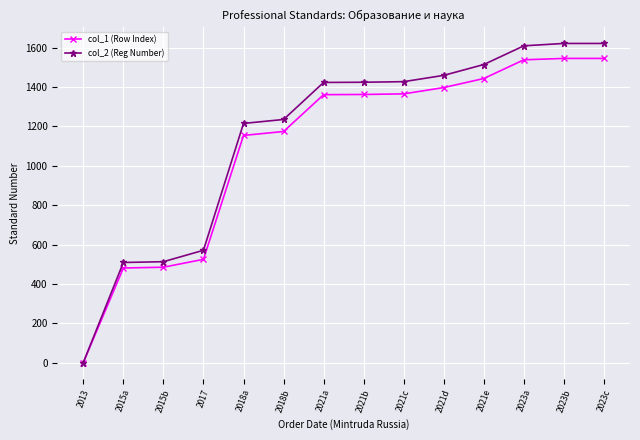

What is the label of the 1st point from the left?

2013